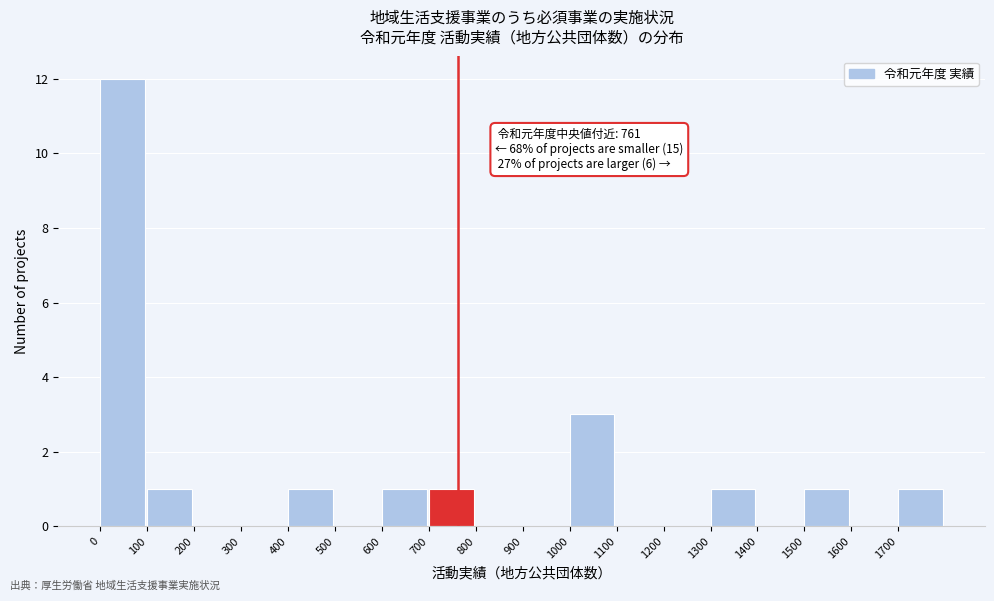

Over which range of the x-axis is the bar tallest?

0 to 100